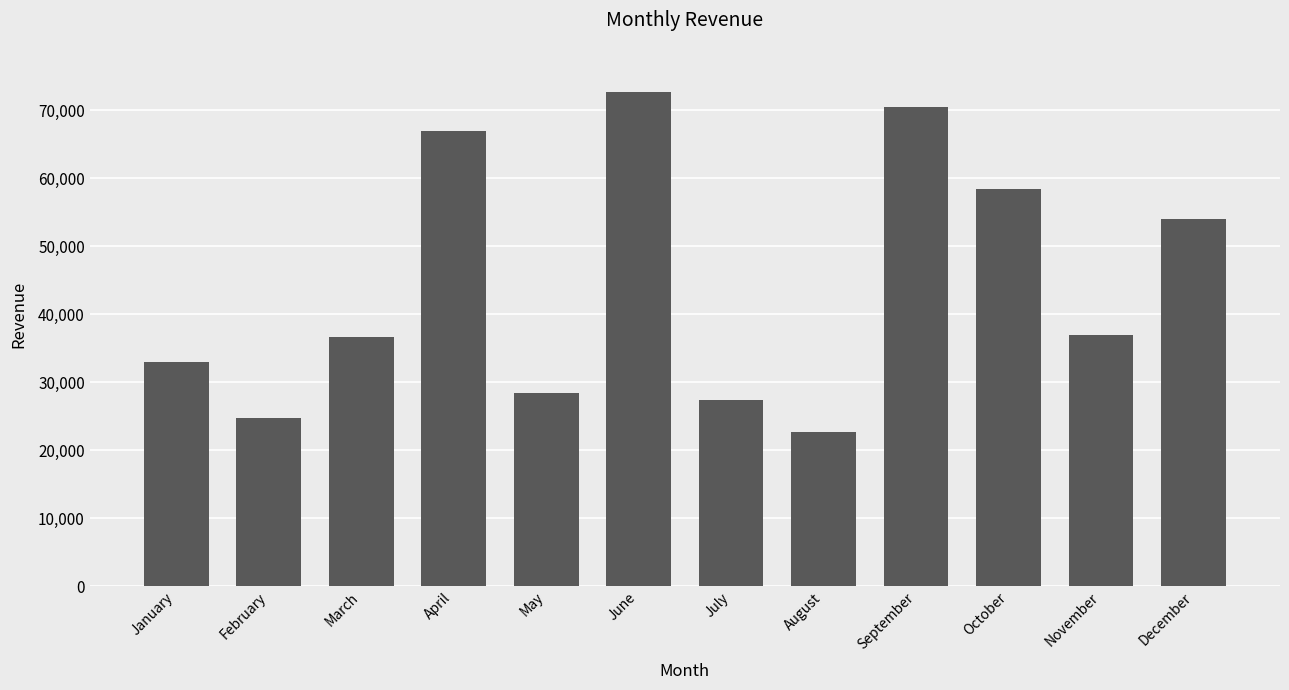

What is the smallest value displayed?

22616